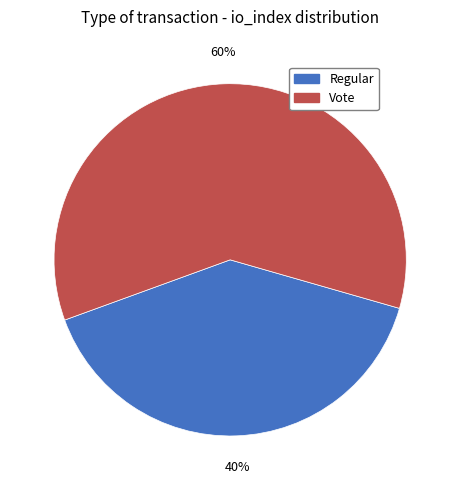

Does any single category account for the majority?

Yes